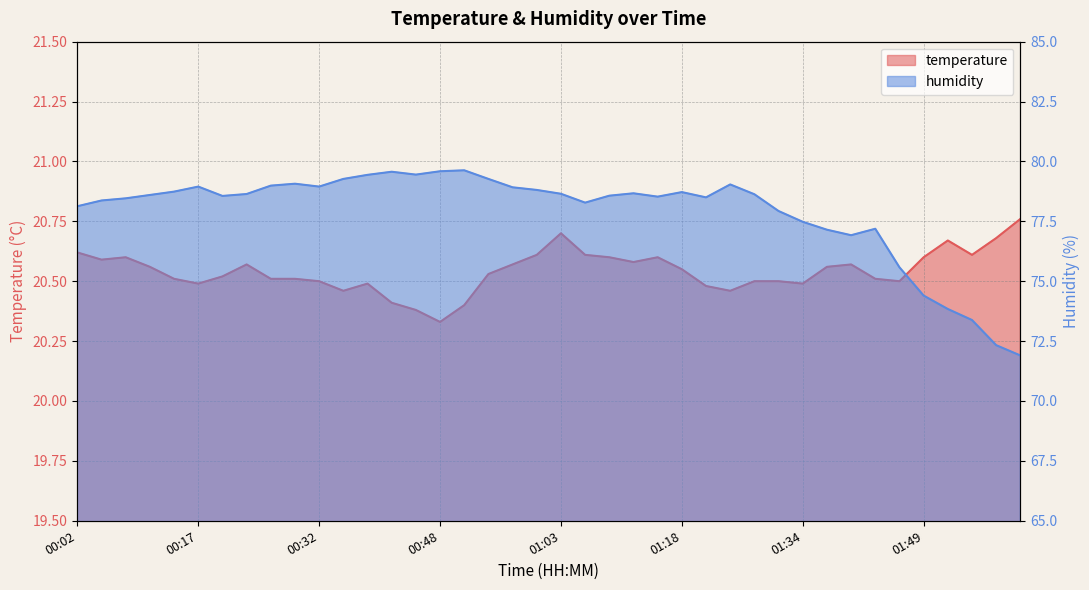

Reading left to right, transcribe all the data shown in this chart.

temperature: 00:02=20.6	00:05=20.6	00:08=20.6	00:11=20.6	00:14=20.5	00:17=20.5	00:20=20.5	00:23=20.6	00:26=20.5	00:29=20.5	00:32=20.5	00:35=20.5	00:38=20.5	00:42=20.4	00:45=20.4	00:48=20.3	00:51=20.4	00:54=20.5	00:57=20.6	01:00=20.6	01:03=20.7	01:06=20.6	01:09=20.6	01:12=20.6	01:15=20.6	01:18=20.6	01:21=20.5	01:24=20.5	01:27=20.5	01:31=20.5	01:34=20.5	01:37=20.6	01:40=20.6	01:43=20.5	01:46=20.5	01:49=20.6	01:52=20.7	01:55=20.6	01:58=20.7	02:01=20.8
humidity: 00:02=78.1	00:05=78.4	00:08=78.5	00:11=78.6	00:14=78.7	00:17=79.0	00:20=78.6	00:23=78.6	00:26=79.0	00:29=79.1	00:32=79.0	00:35=79.3	00:38=79.4	00:42=79.6	00:45=79.5	00:48=79.6	00:51=79.6	00:54=79.3	00:57=78.9	01:00=78.8	01:03=78.7	01:06=78.3	01:09=78.6	01:12=78.7	01:15=78.5	01:18=78.7	01:21=78.5	01:24=79.0	01:27=78.6	01:31=77.9	01:34=77.5	01:37=77.2	01:40=76.9	01:43=77.2	01:46=75.6	01:49=74.4	01:52=73.8	01:55=73.4	01:58=72.3	02:01=71.9